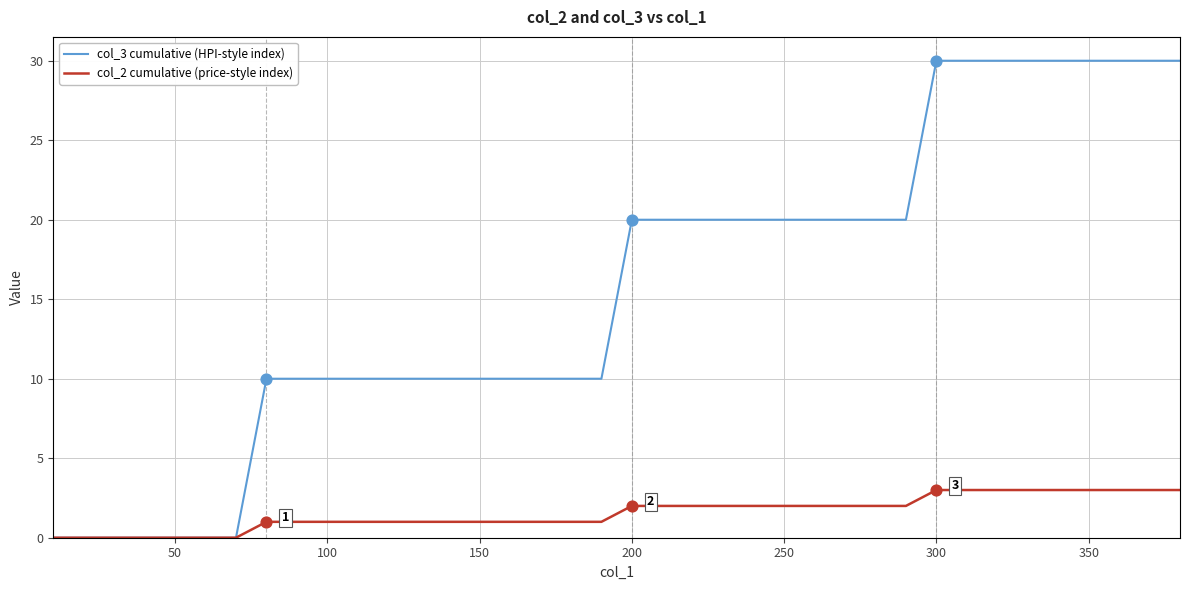

What are all the series names shown in the legend?

col_3 cumulative (HPI-style index), col_2 cumulative (price-style index)